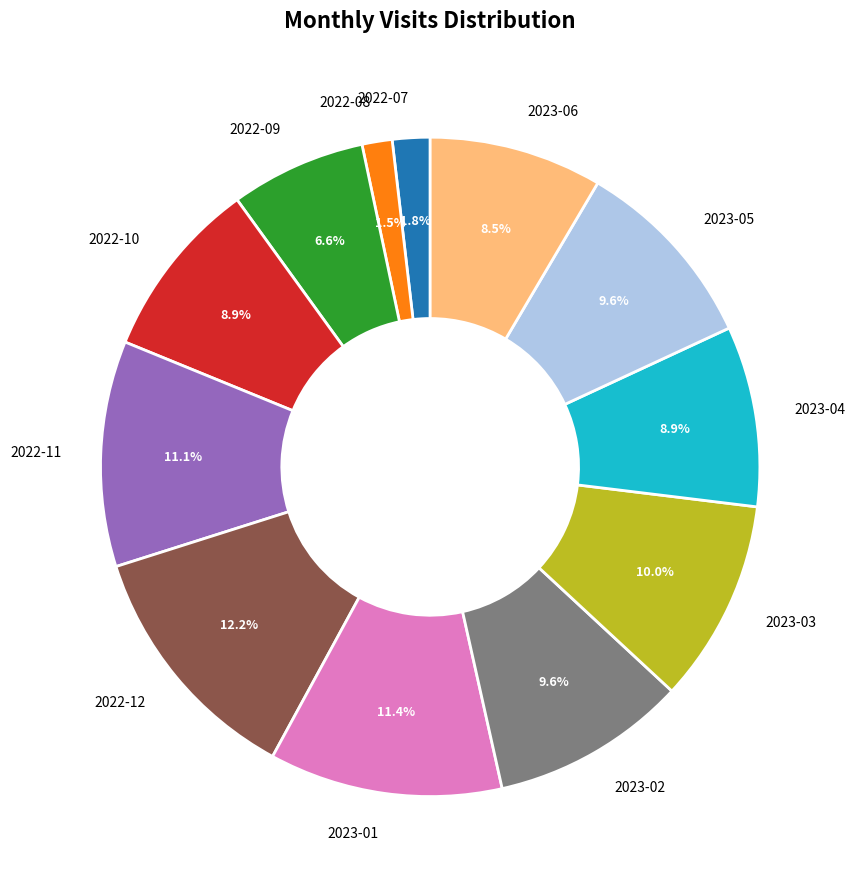

Is there any slice that represents more than half of the pie?

No